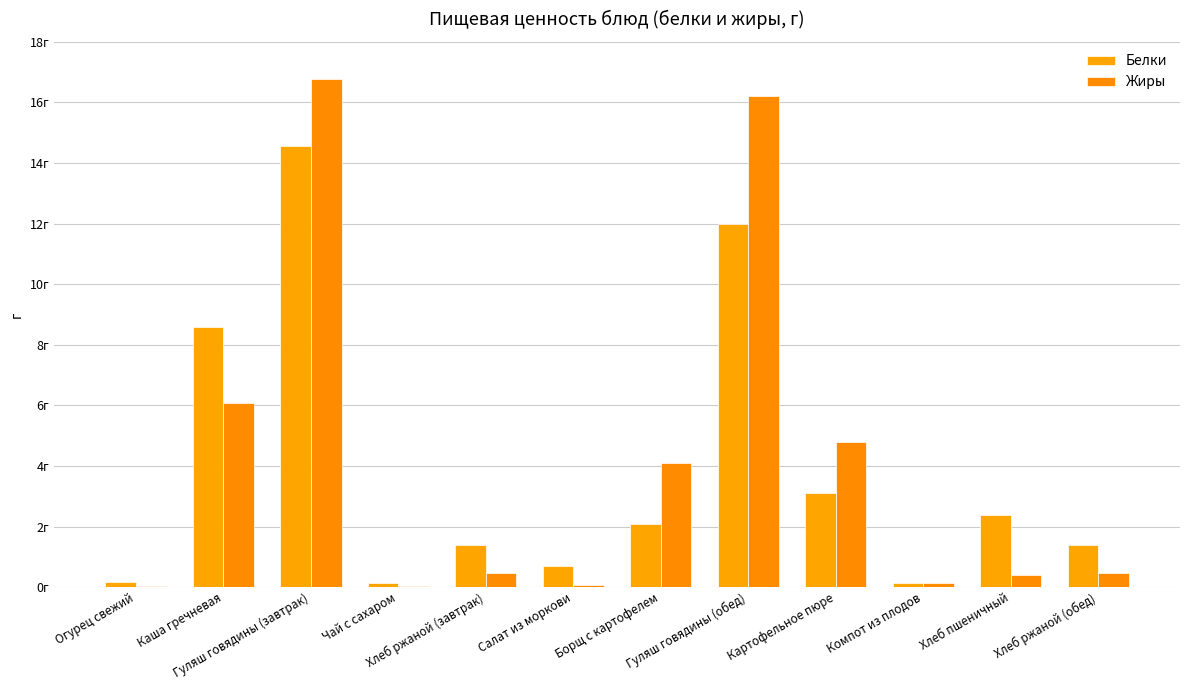

At Каша гречневая, list the series in order from smallest to largest.

Жиры, Белки